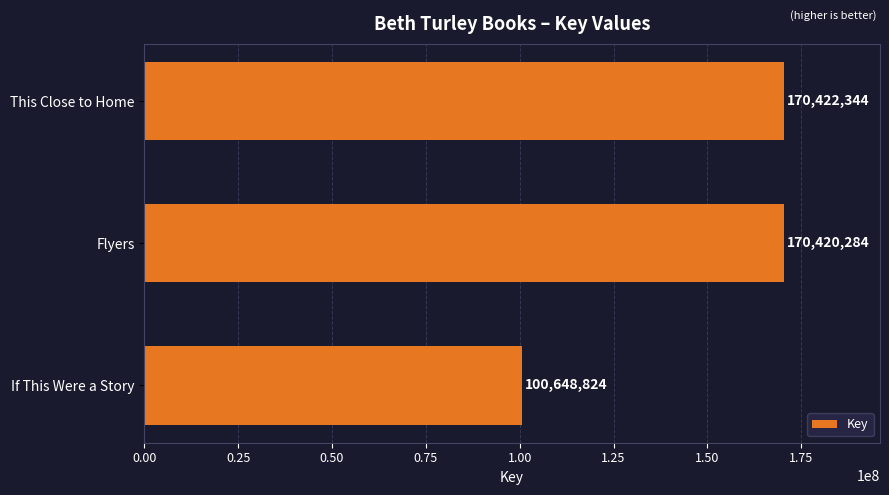

What is the label of the 1st bar from the top?

This Close to Home